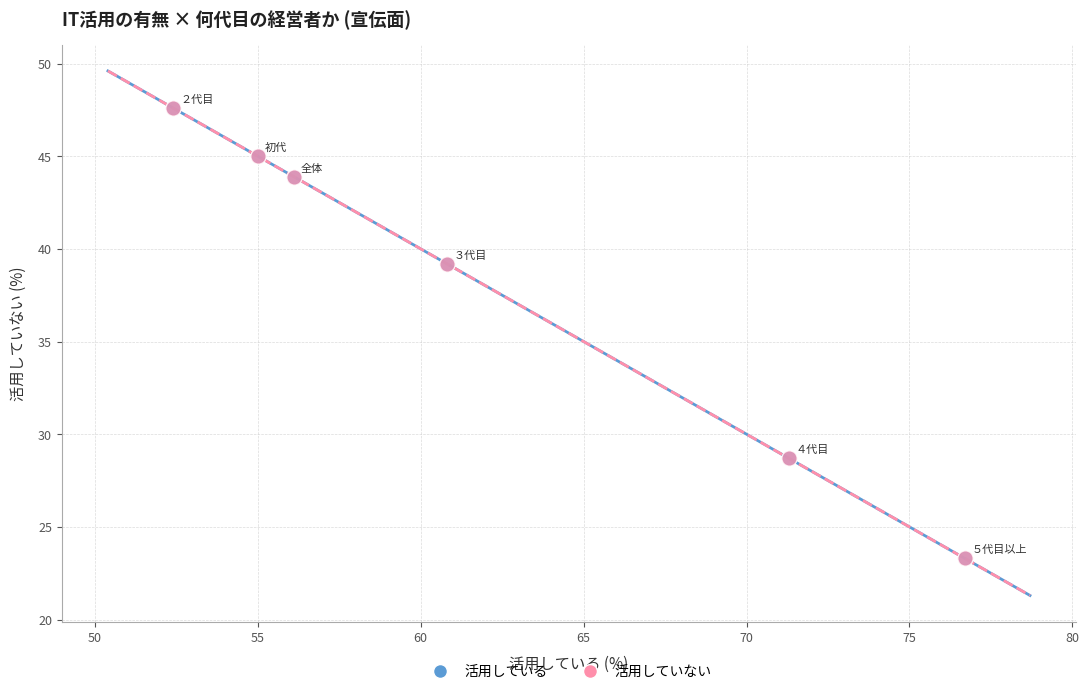

What are all the series names shown in the legend?

活用している, 活用していない